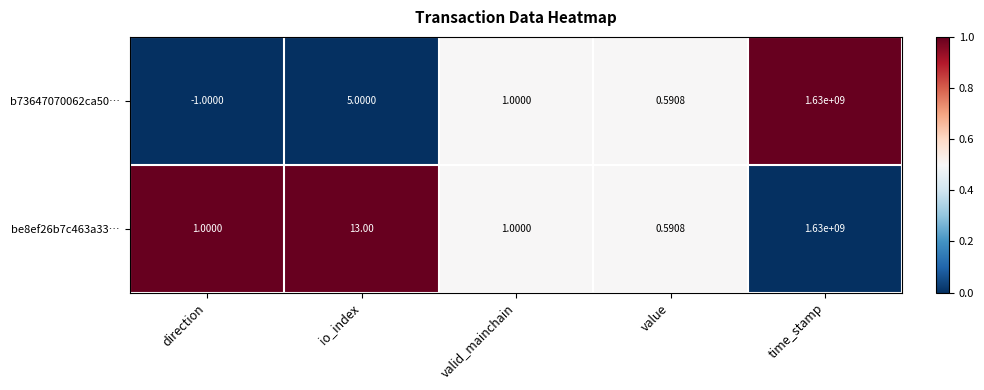

Where does the b73647070062ca50… series first go above 1?

io_index